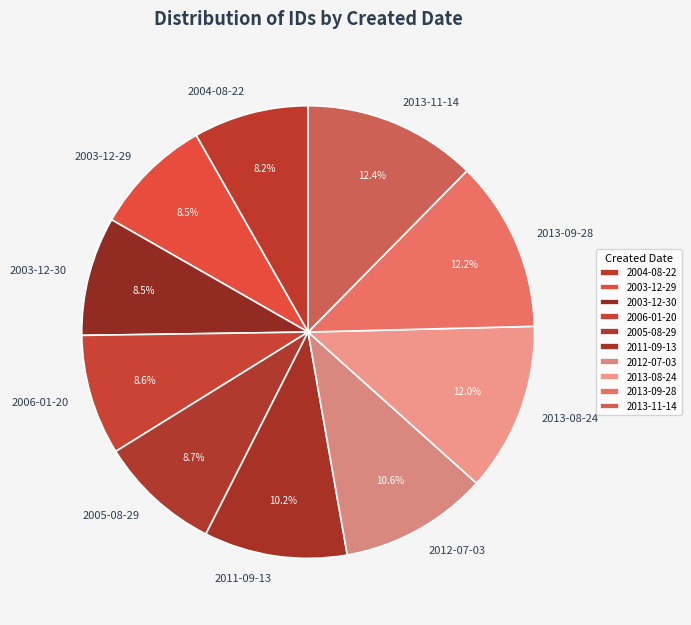

How many segments does this pie chart have?

10